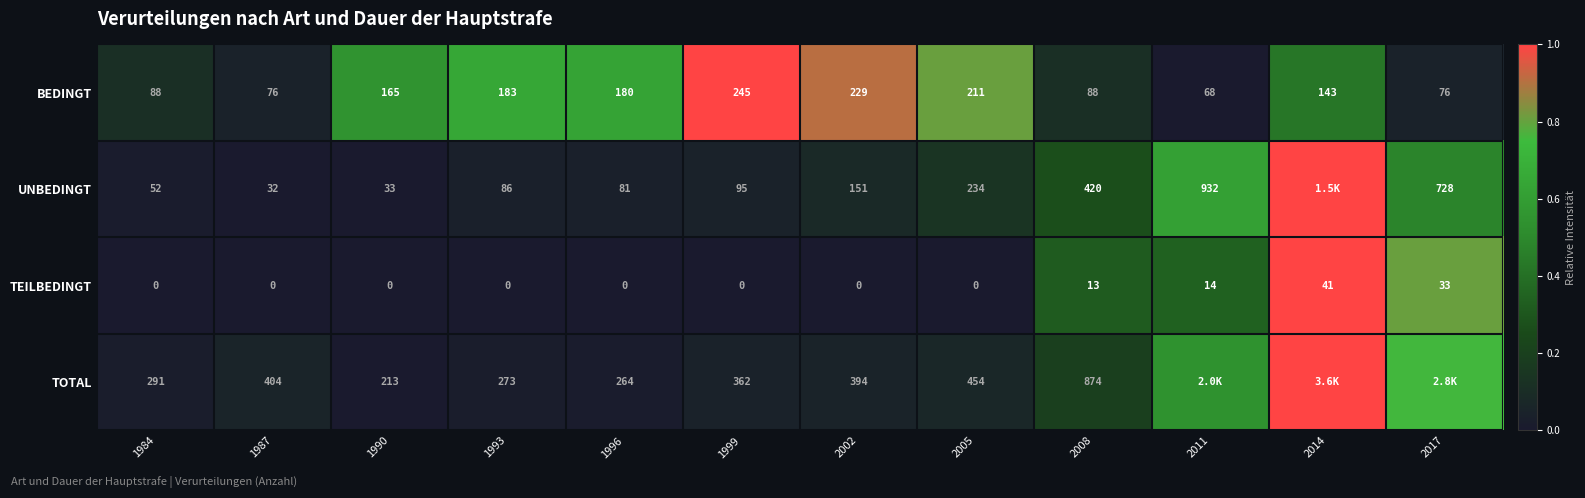

The value of TEILBEDINGT at 2011 is 0.5. True or false?

False